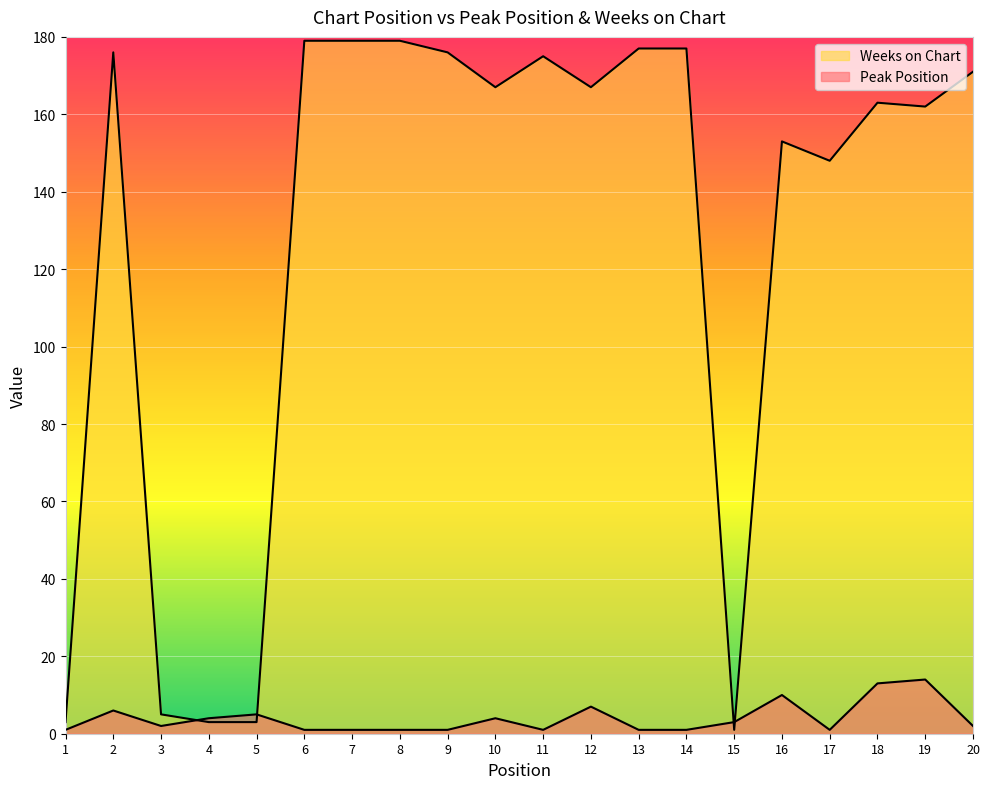

How many lines are shown in the chart?

2